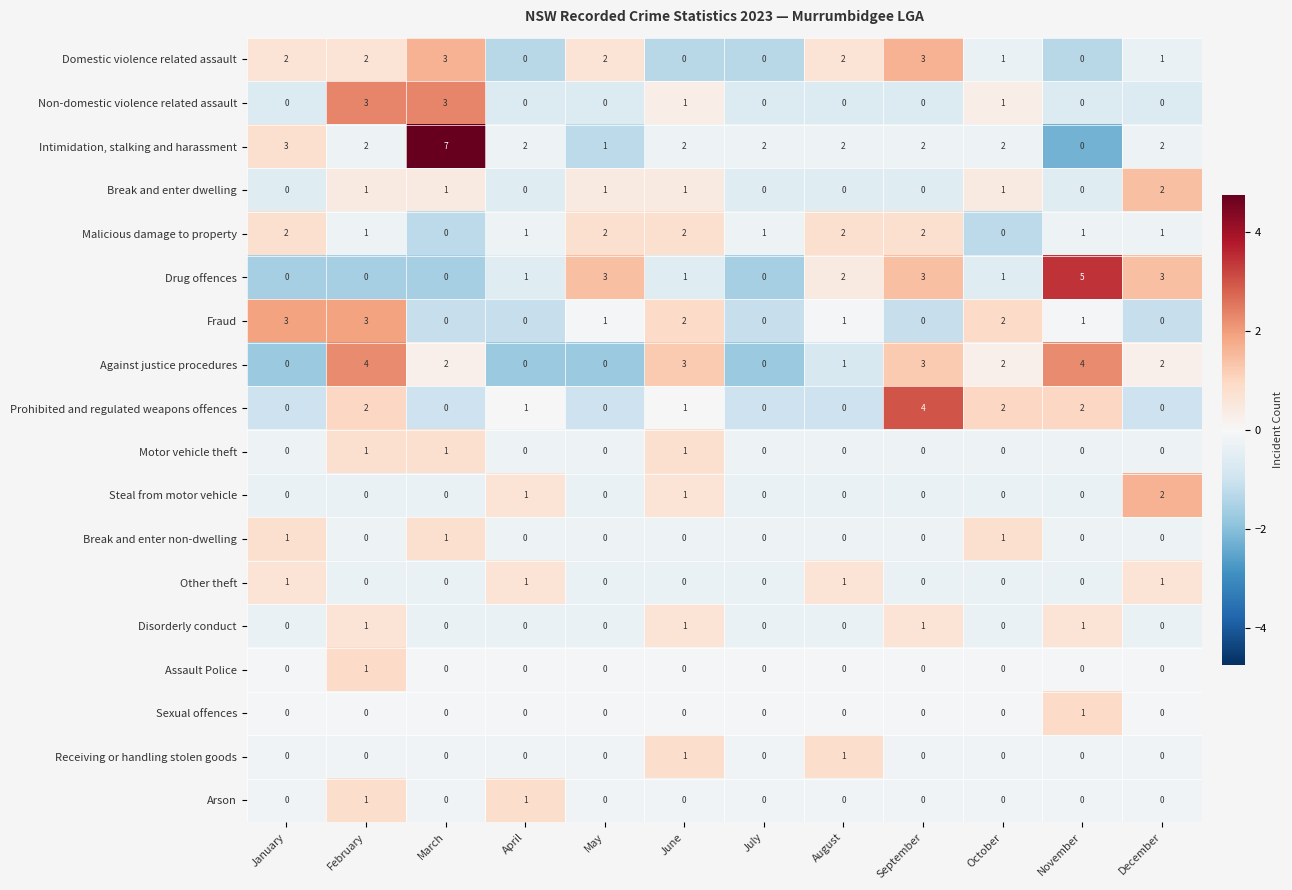

What is the difference between the maximum and minimum values in the Prohibited and regulated weapons offences series?

4